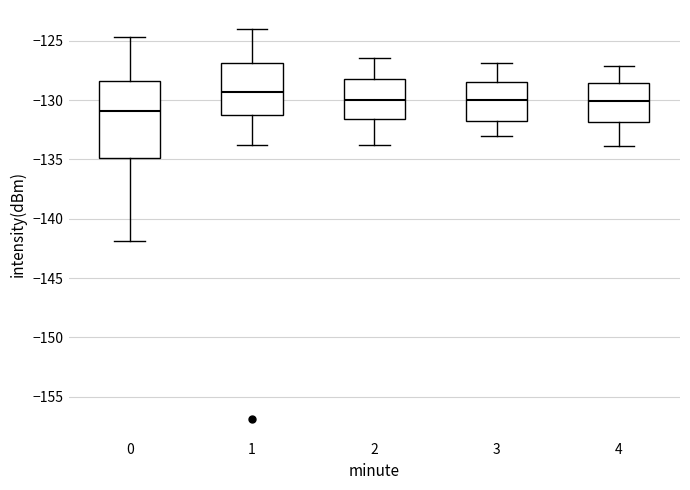

Reading left to right, read every box against the y-axis: the position of its median line, the range the box covers, and the ends of its whiskers. The values are not printed on the chart, so give them approximately, as read against the axis.

0: median -131.0, box -135.0 to -128.5, whiskers -142.0 to -124.5
1: median -129.5, box -131.0 to -127.0, whiskers -134.0 to -124.0
2: median -130.0, box -131.5 to -128.0, whiskers -134.0 to -126.5
3: median -130.0, box -131.5 to -128.5, whiskers -133.0 to -127.0
4: median -130.0, box -132.0 to -128.5, whiskers -134.0 to -127.0